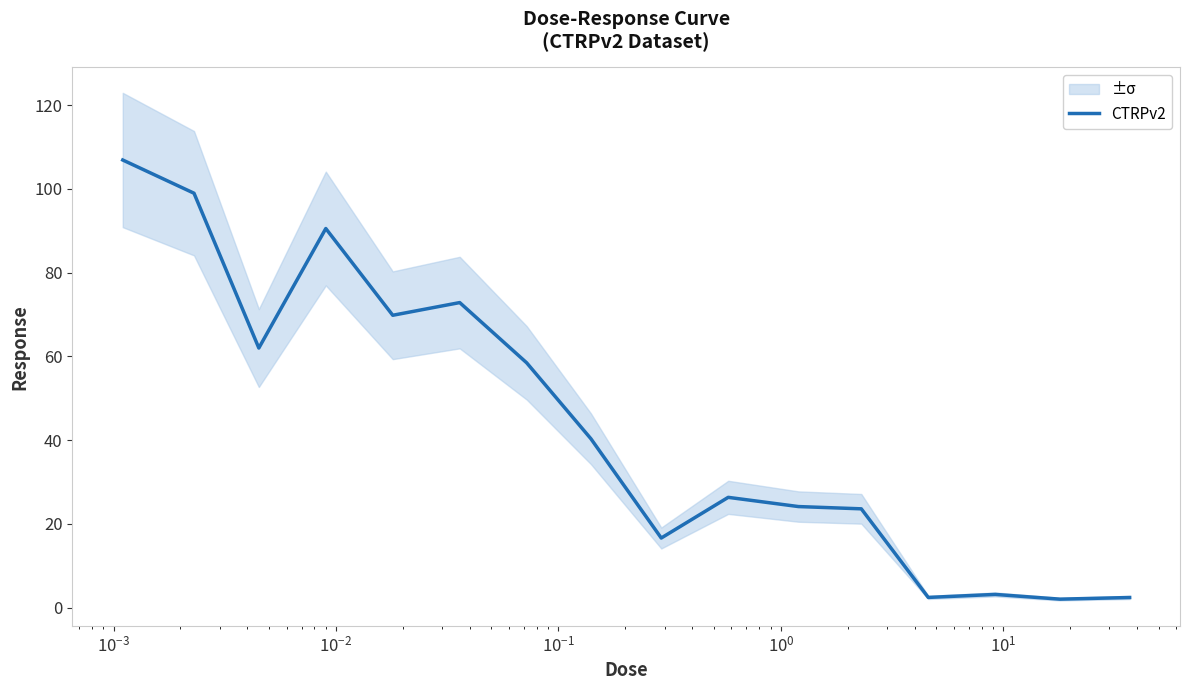

How many interior local peaks (higher than both neighbors) does the data have?

4